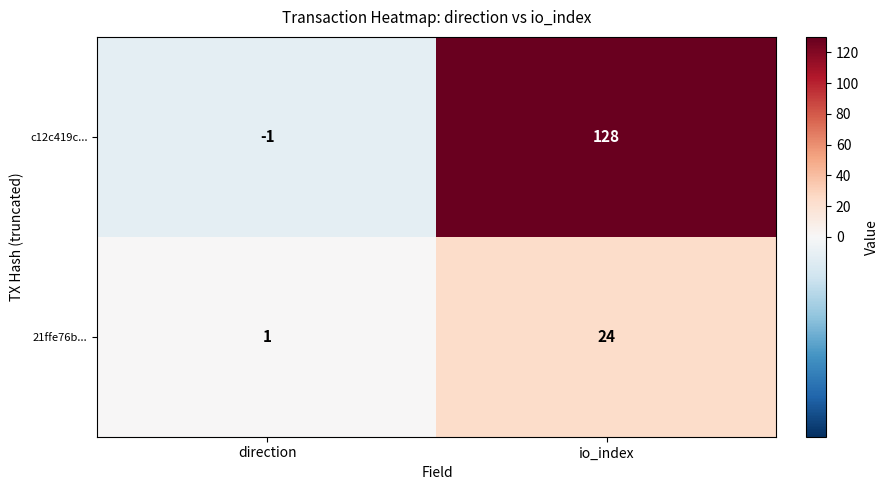

Which category has the highest value across all series?

io_index